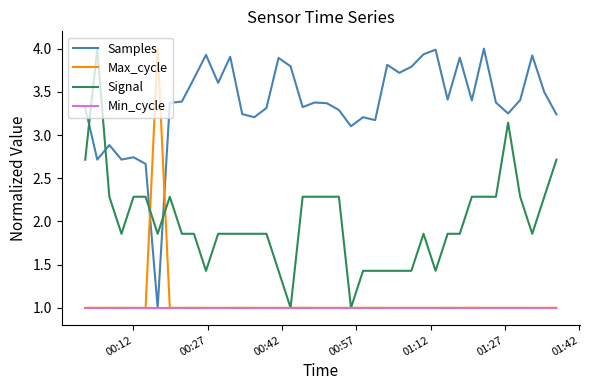

What is the greatest value displayed?

4.0